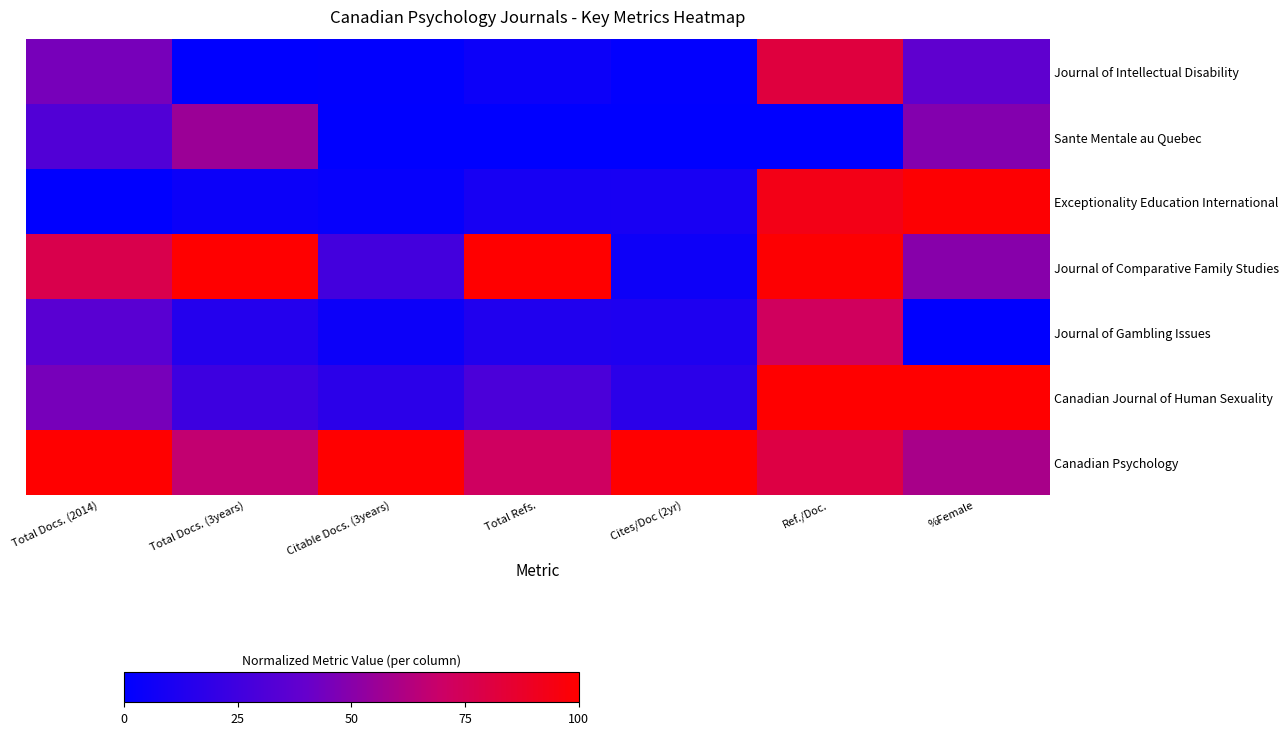

What is the spread (max minus min) of values at Total Docs. (3years)?

100.0